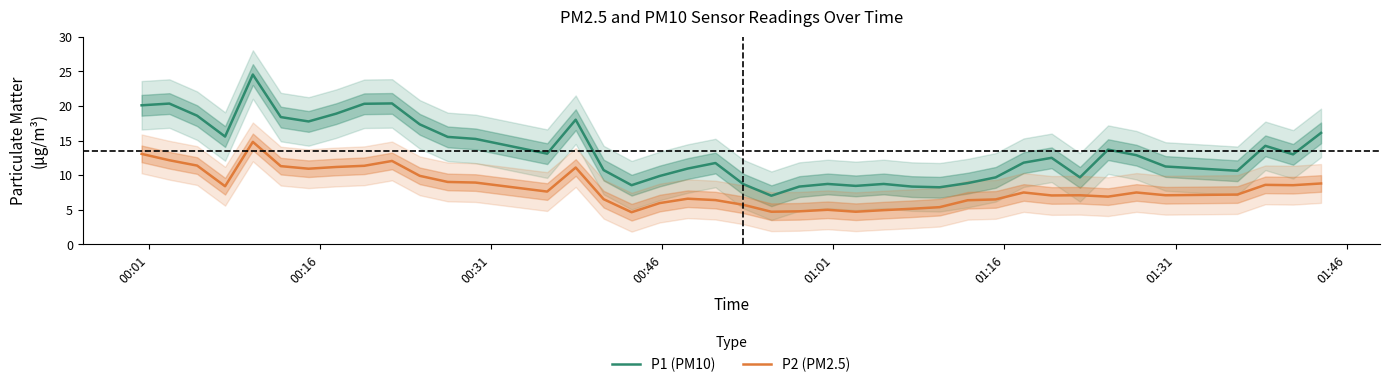

What is the lowest value of the P2 (PM2.5) series?

4.7